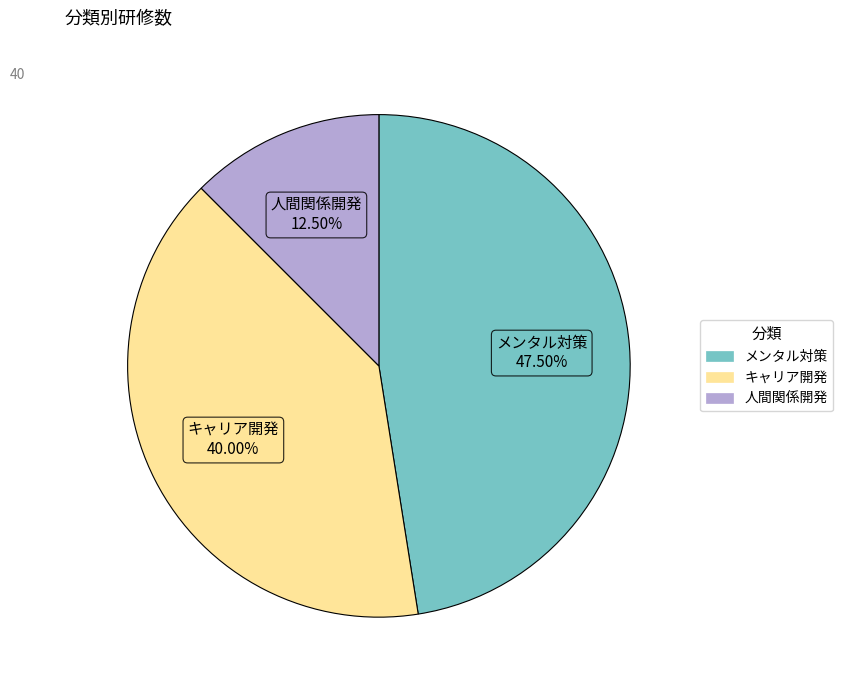

Do キャリア開発 and メンタル対策 together represent more than half of the pie?

Yes